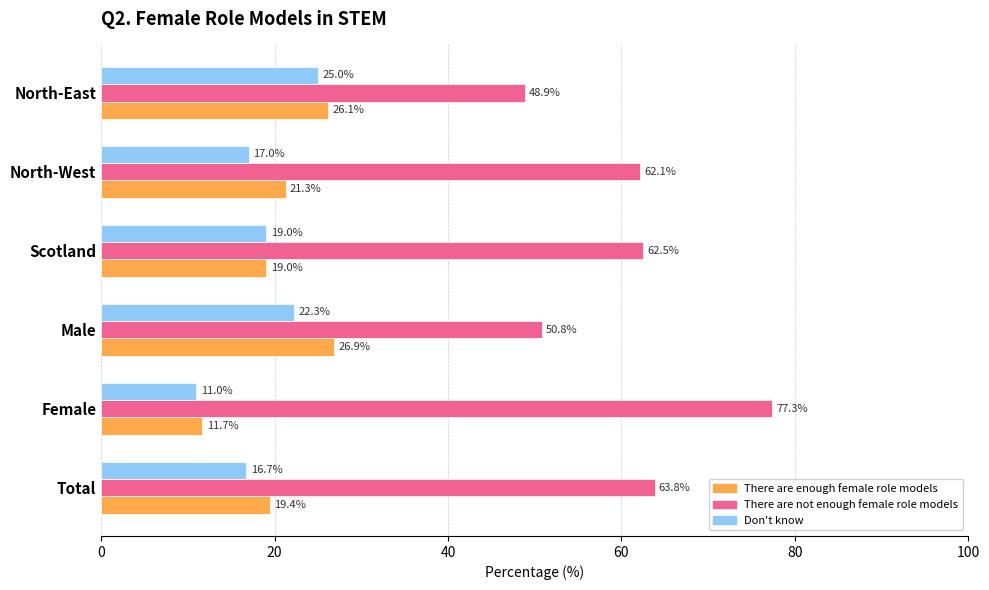

What is the approximate value of There are enough female role models at Male?

26.9